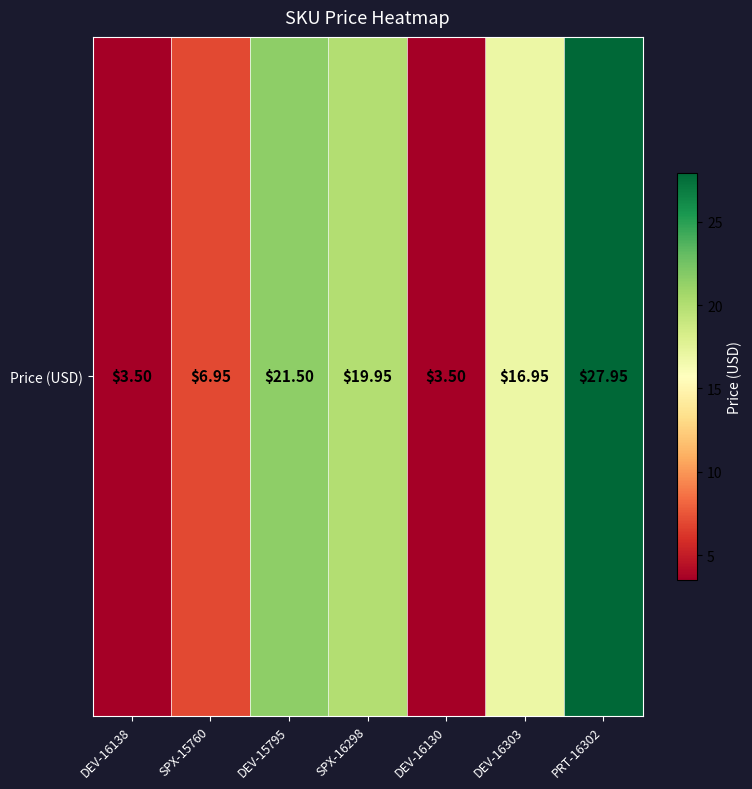

Count the number of values greater than 16.

4